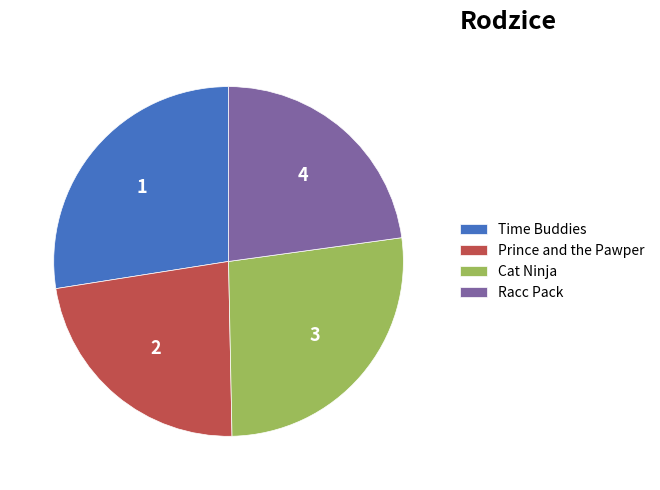

Count the number of slices in the pie.

4